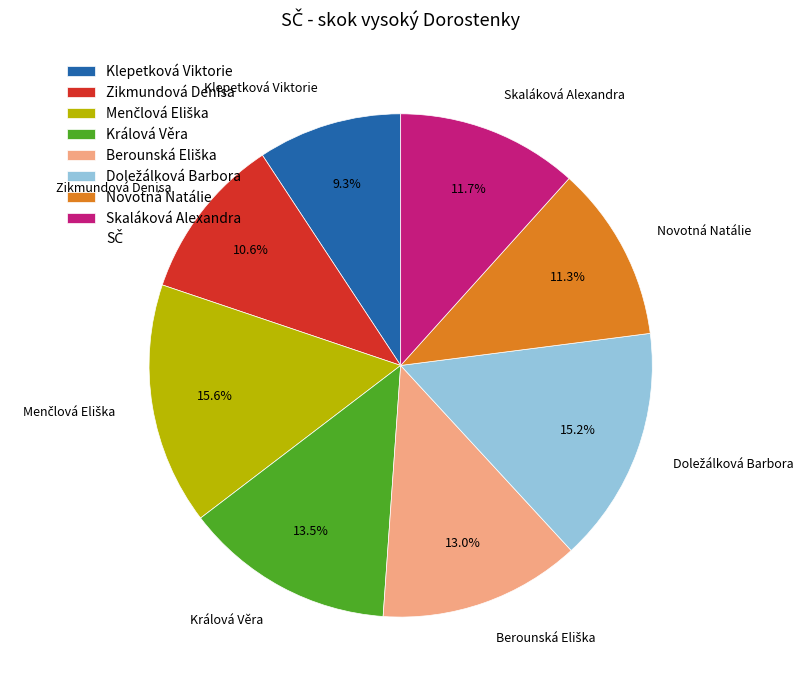

Is it true that Novotná Natálie is 24% of the pie?

False